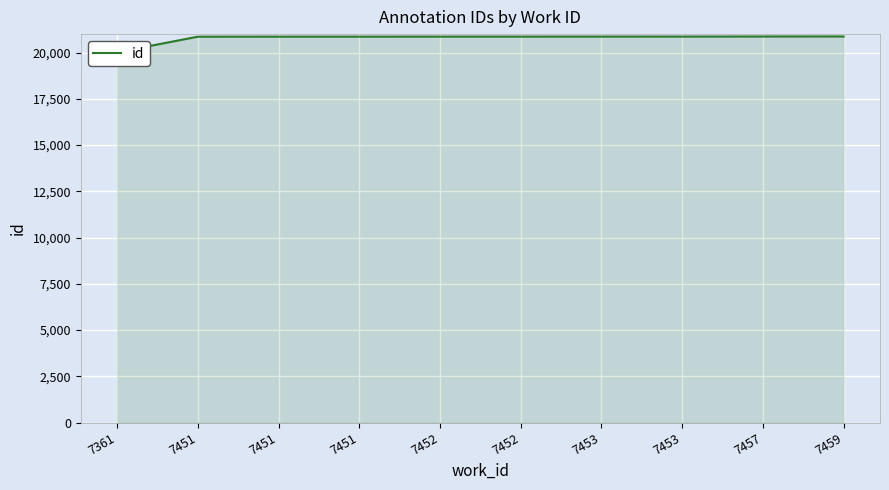

What is the minimum value shown in the chart?

20018